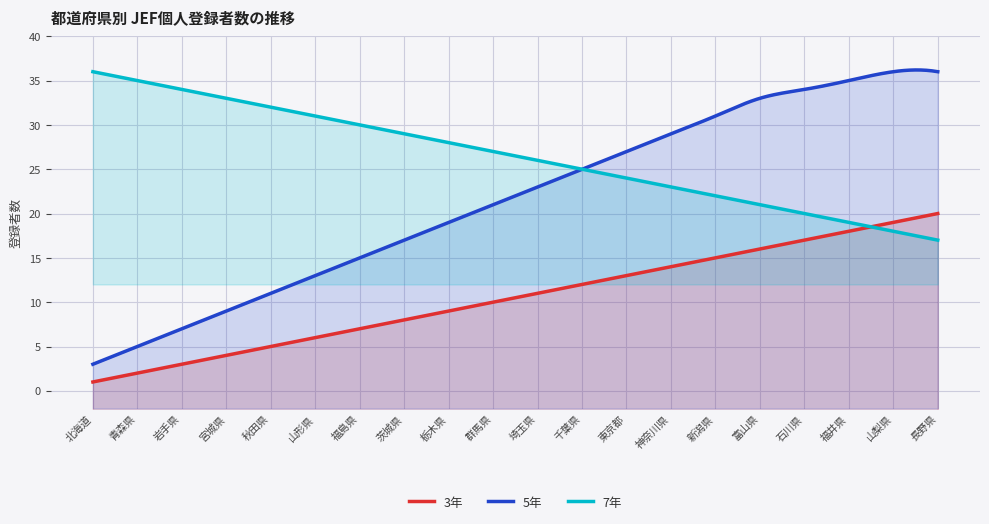

Where does the 3年 series first go above 11?

千葉県